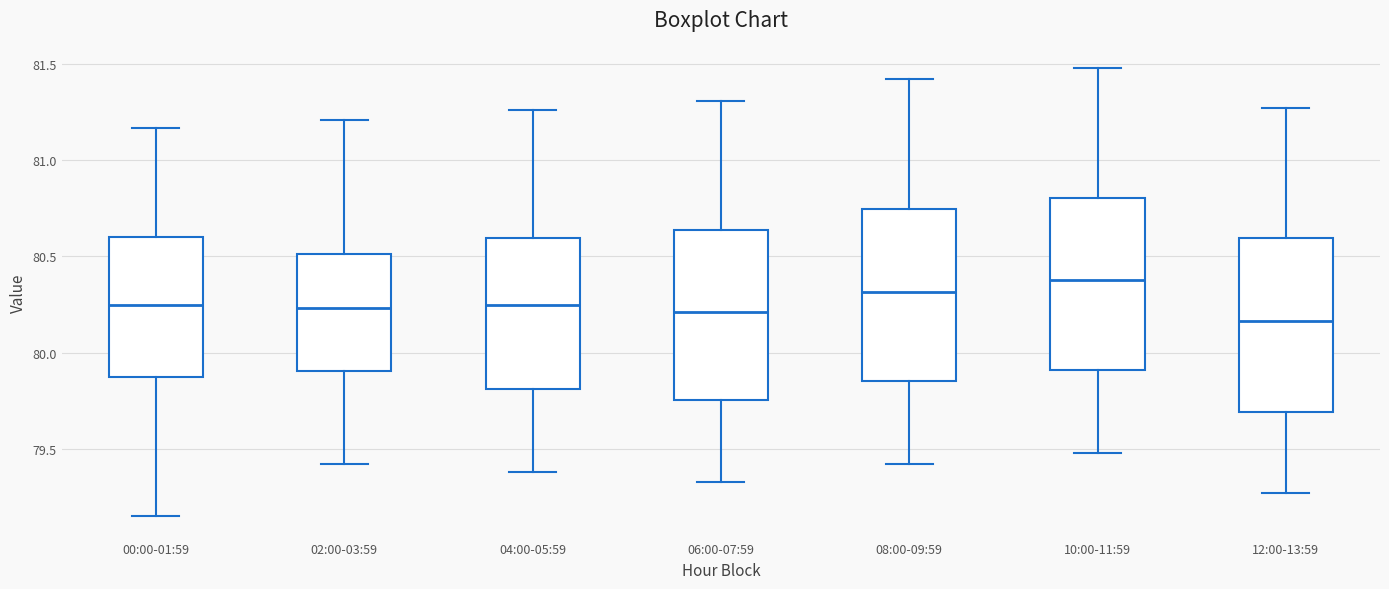

Reading left to right, transcribe this box plot: for each box, give where its median line is, the range the box spans, and where its two whiskers end, as read against the y-axis. The values are not printed on the chart, so give them approximately, as read against the axis.

00:00-01:59: median 80.25, box 79.90 to 80.60, whiskers 79.15 to 81.15
02:00-03:59: median 80.25, box 79.90 to 80.50, whiskers 79.40 to 81.20
04:00-05:59: median 80.25, box 79.80 to 80.60, whiskers 79.40 to 81.25
06:00-07:59: median 80.20, box 79.75 to 80.65, whiskers 79.35 to 81.30
08:00-09:59: median 80.30, box 79.85 to 80.75, whiskers 79.40 to 81.40
10:00-11:59: median 80.40, box 79.90 to 80.80, whiskers 79.50 to 81.50
12:00-13:59: median 80.15, box 79.70 to 80.60, whiskers 79.25 to 81.25